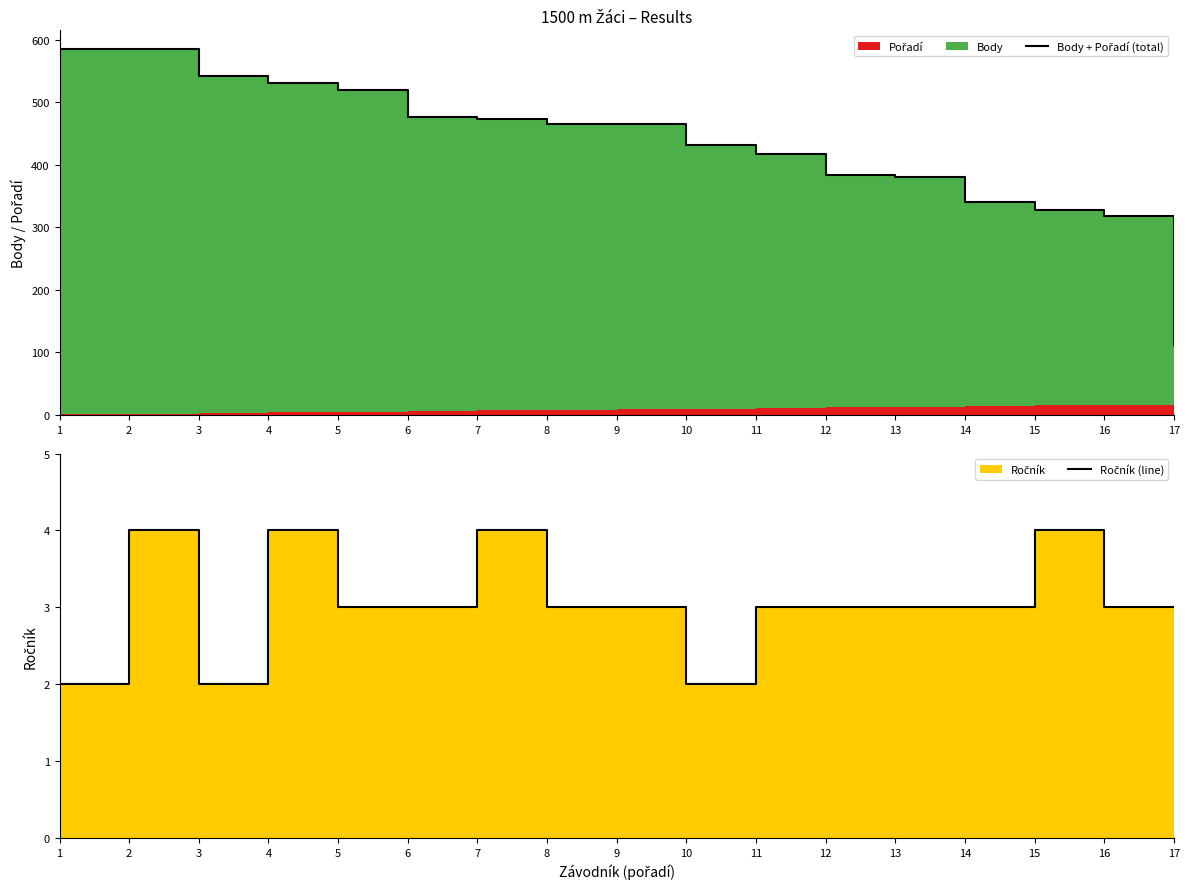

Reading left to right, list all the values displayed in this chart.

Body + Pořadí (total): 585	586	543	531	520	477	474	466	465	431	418	383	380	340	328	318	111
Ročník (line): 2	4	2	4	3	3	4	3	3	2	3	3	3	3	4	3	3